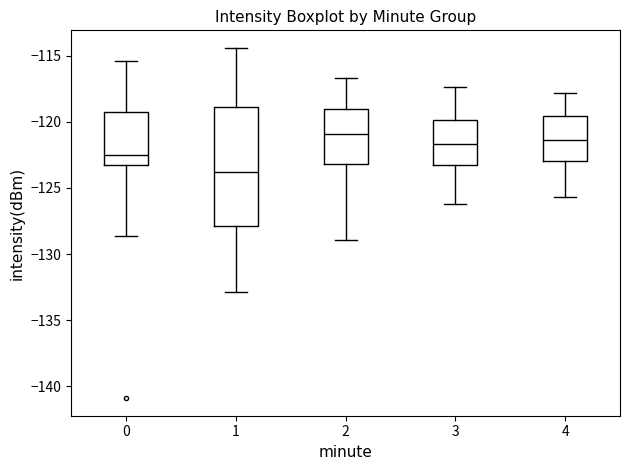

Where is the lower edge of the box at x = 3 on the y-axis? The values are not printed on the chart, so give them approximately, as read against the axis.

-123.5